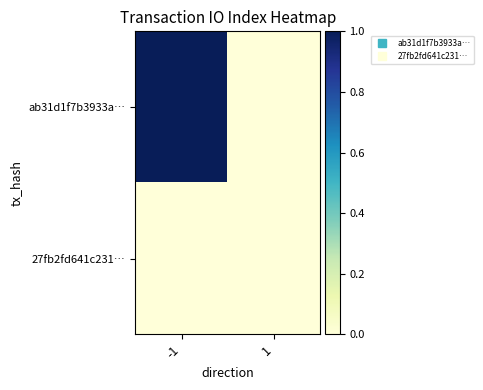

Which series changed the most between -1 and 1?

ab31d1f7b3933a…